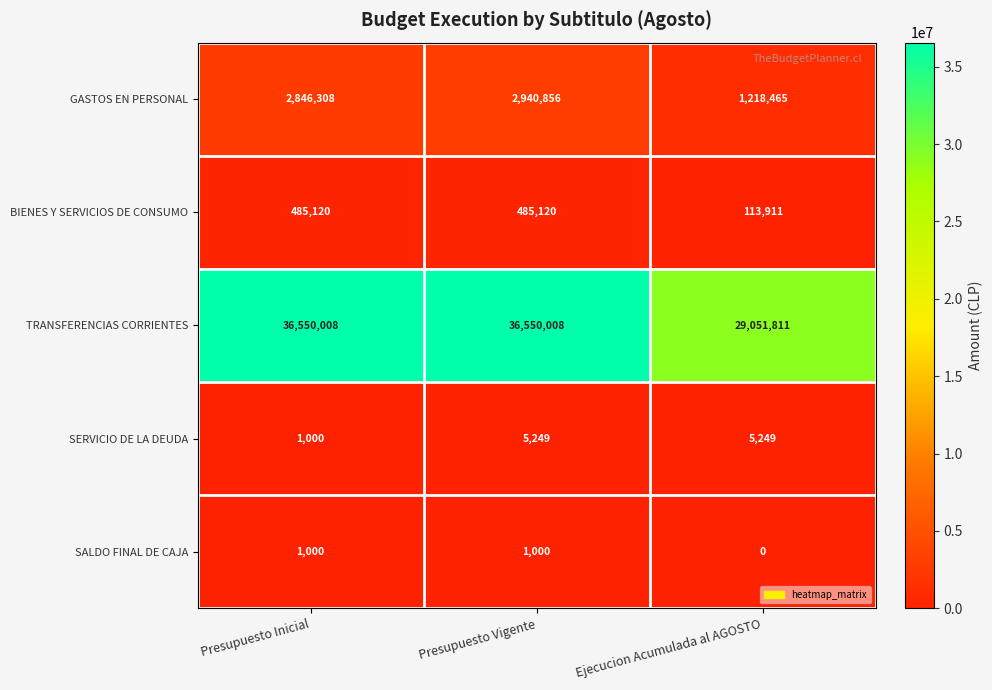

Reading left to right, extract all data points from this chart.

GASTOS EN PERSONAL: 2846308	2940856	1218465
BIENES Y SERVICIOS DE CONSUMO: 485120	485120	113911
TRANSFERENCIAS CORRIENTES: 36550008	36550008	29051811
SERVICIO DE LA DEUDA: 1000	5249	5249
SALDO FINAL DE CAJA: 1000	1000	0